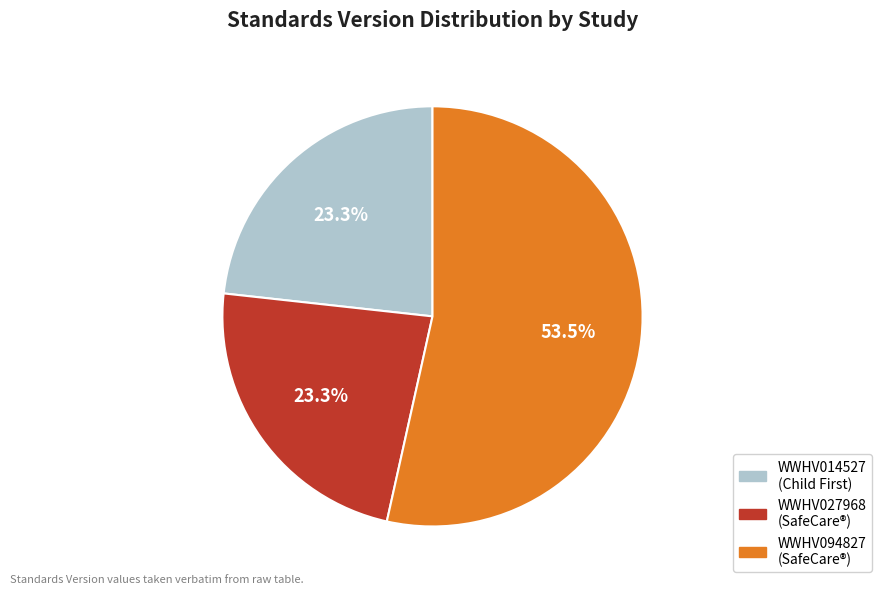

Approximately how many times larger is the value at WWHV027968 compared to WWHV014527?

1.0